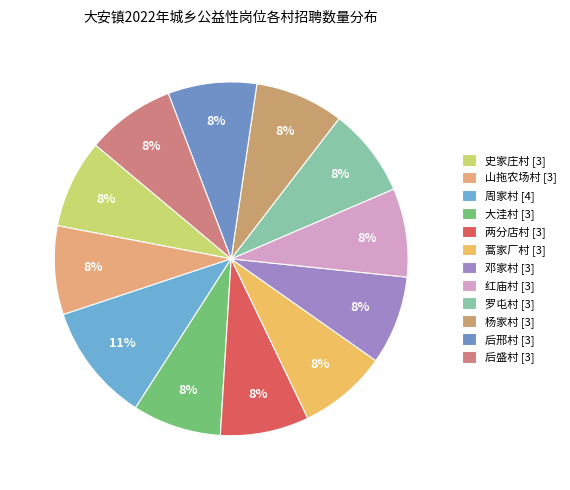

Count the number of slices in the pie.

12